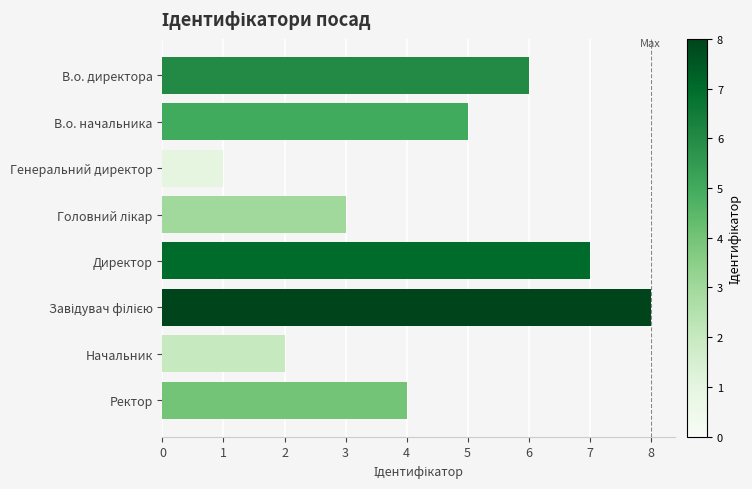

How many series are shown in this chart?

1